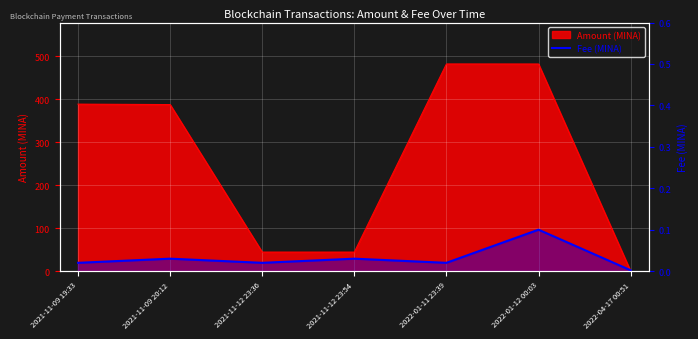

True or false: the data shows 0.0 at 2021-11-12 23:54.

False